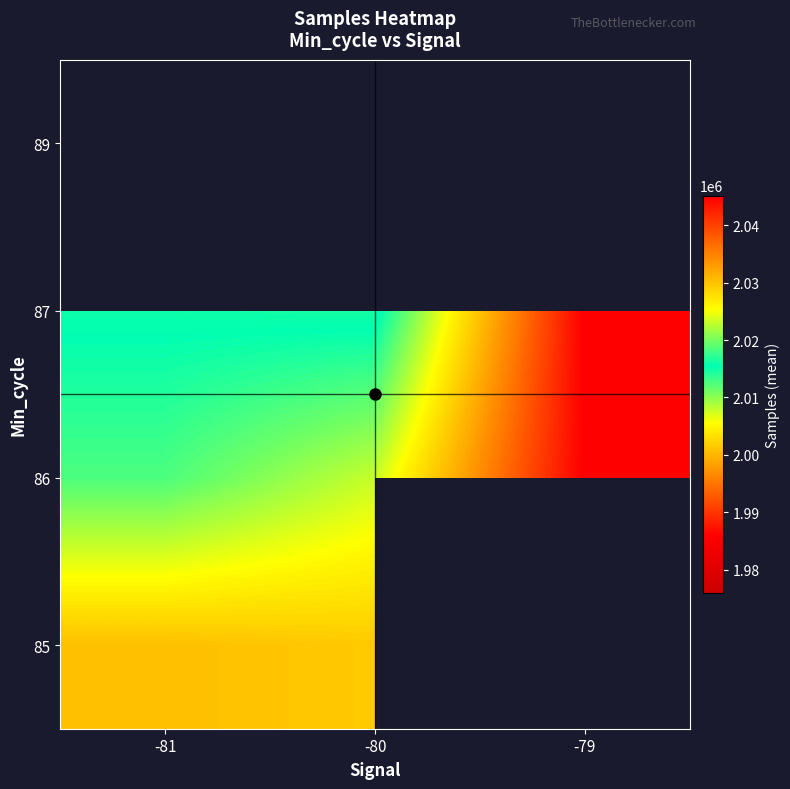

How many data points does each series have?

3